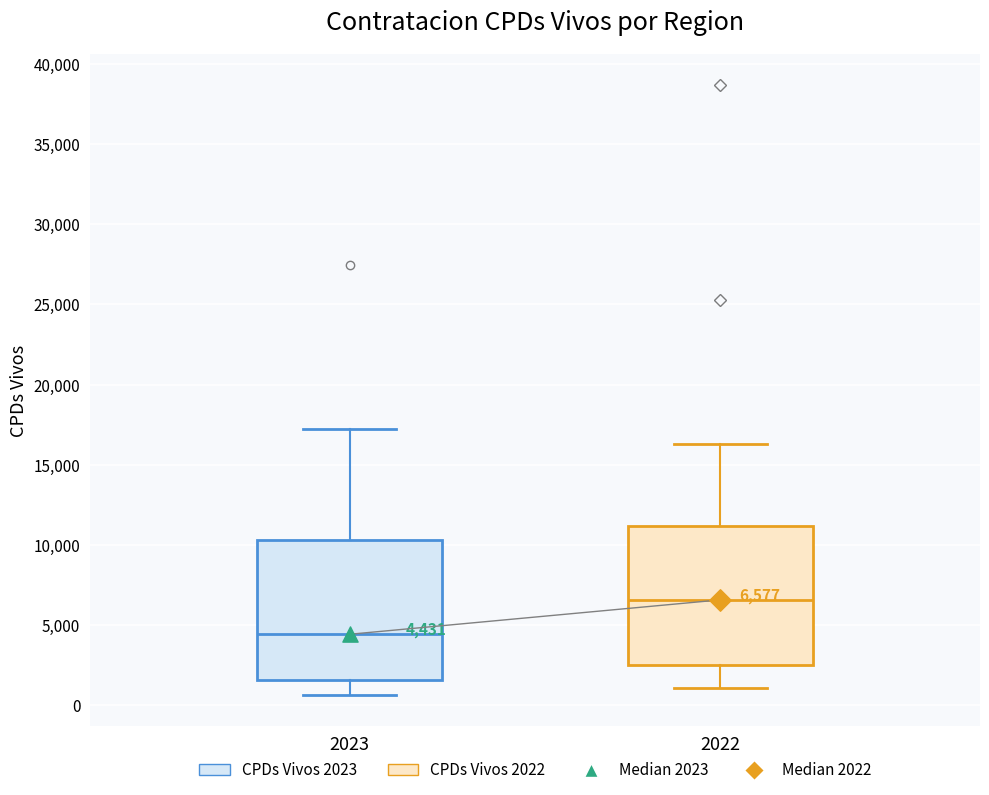

Which box has the lowest median line?

2023